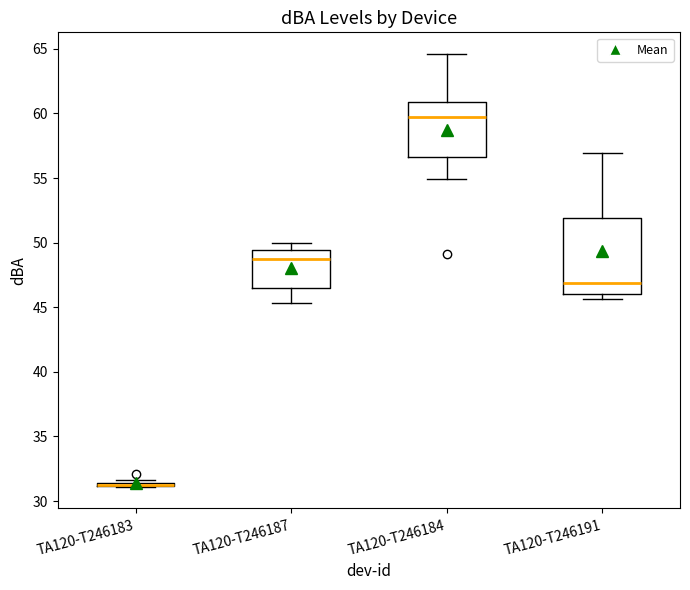

Reading left to right, transcribe this box plot: for each box, give where its median line is, the range the box spans, and where its two whiskers end, as read against the y-axis. The values are not printed on the chart, so give them approximately, as read against the axis.

TA120-T246183: box collapsed to a line at 31.5, whiskers 31.0 to 31.5
TA120-T246187: median 48.5, box 46.5 to 49.5, whiskers 45.5 to 50.0
TA120-T246184: median 59.5, box 56.5 to 61.0, whiskers 55.0 to 64.5
TA120-T246191: median 47.0, box 46.0 to 52.0, whiskers 45.5 to 57.0